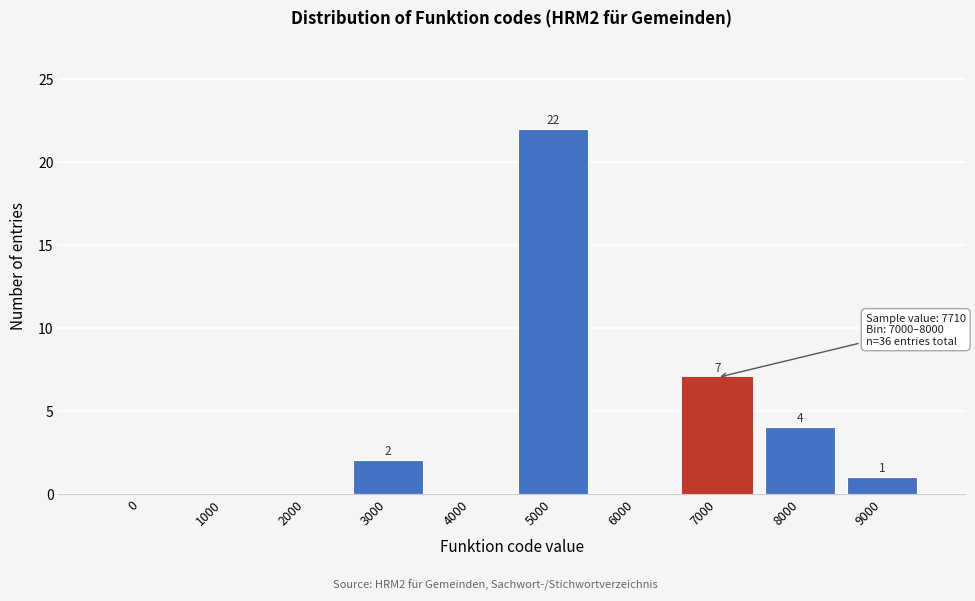

Reading right to left, transcribe all the data shown in this chart.

9000=1	8000=4	7000=7	6000=0	5000=22	4000=0	3000=2	2000=0	1000=0	0=0